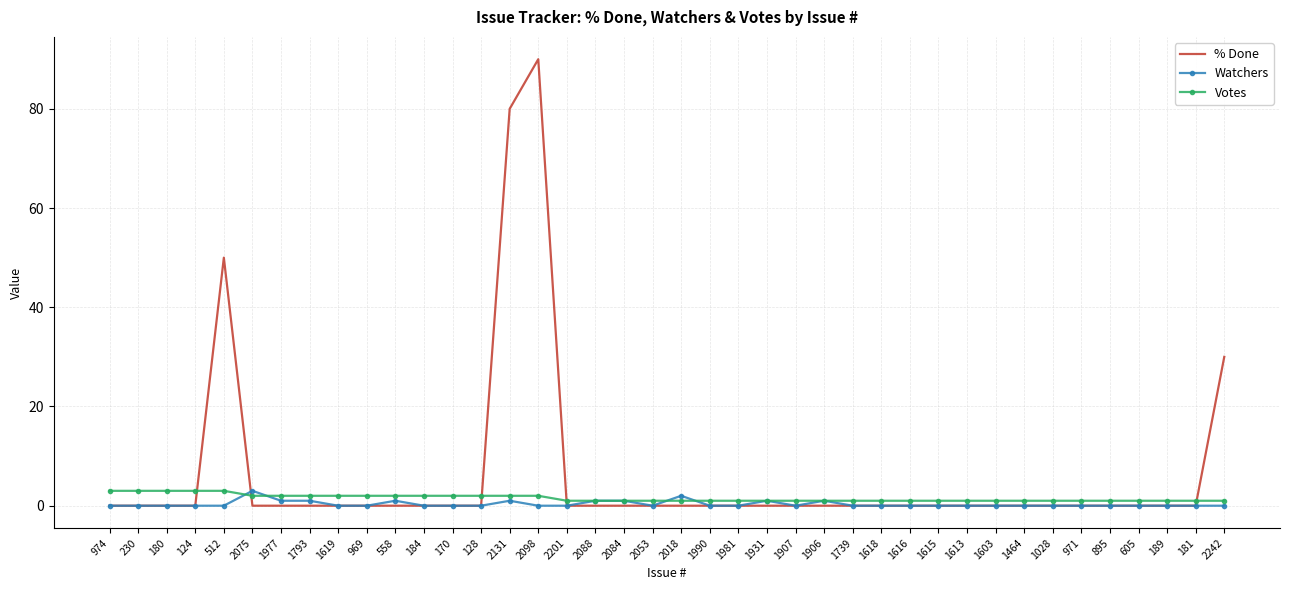

The value of % Done at 1793 is 44. True or false?

False